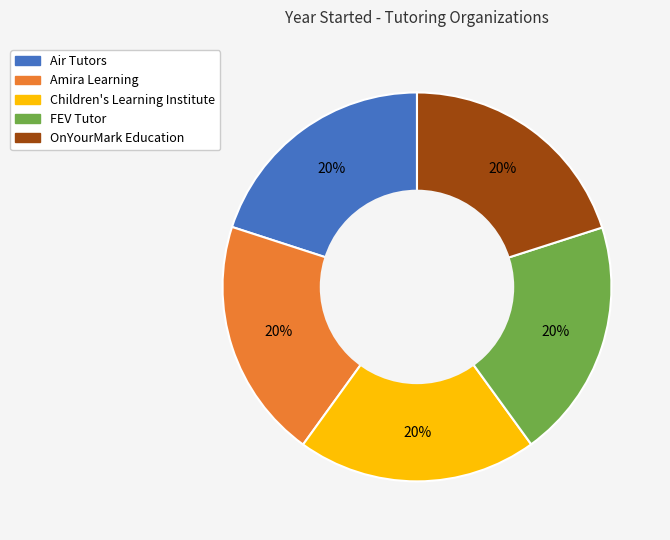

Approximately how many times larger is the value at Children's Learning Institute compared to FEV Tutor?

1.0